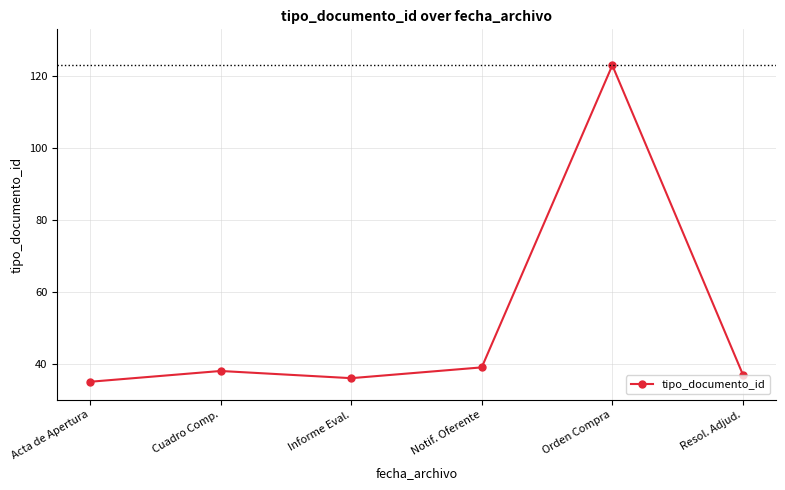

What is the change in value from Cuadro Comp. to Notif. Oferente?

+1